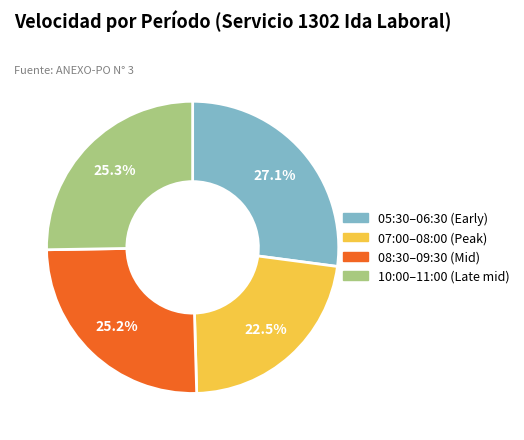

Which slice is the largest?

05:30–06:30 (Early)